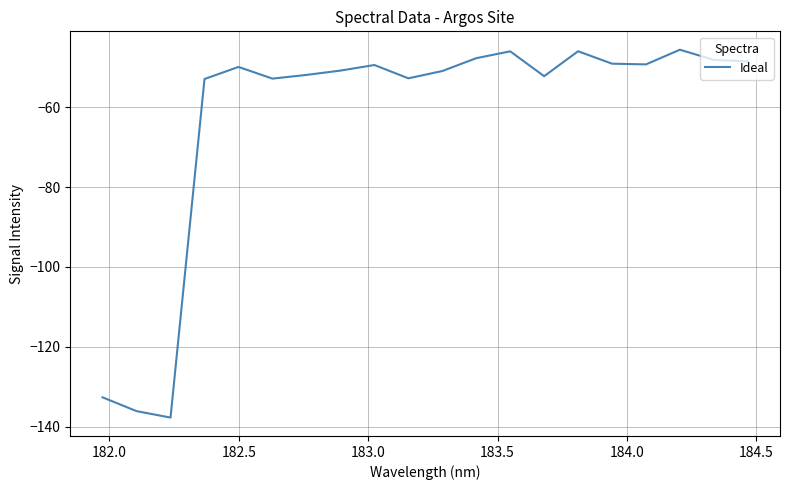

What is the smallest value displayed?

-137.7